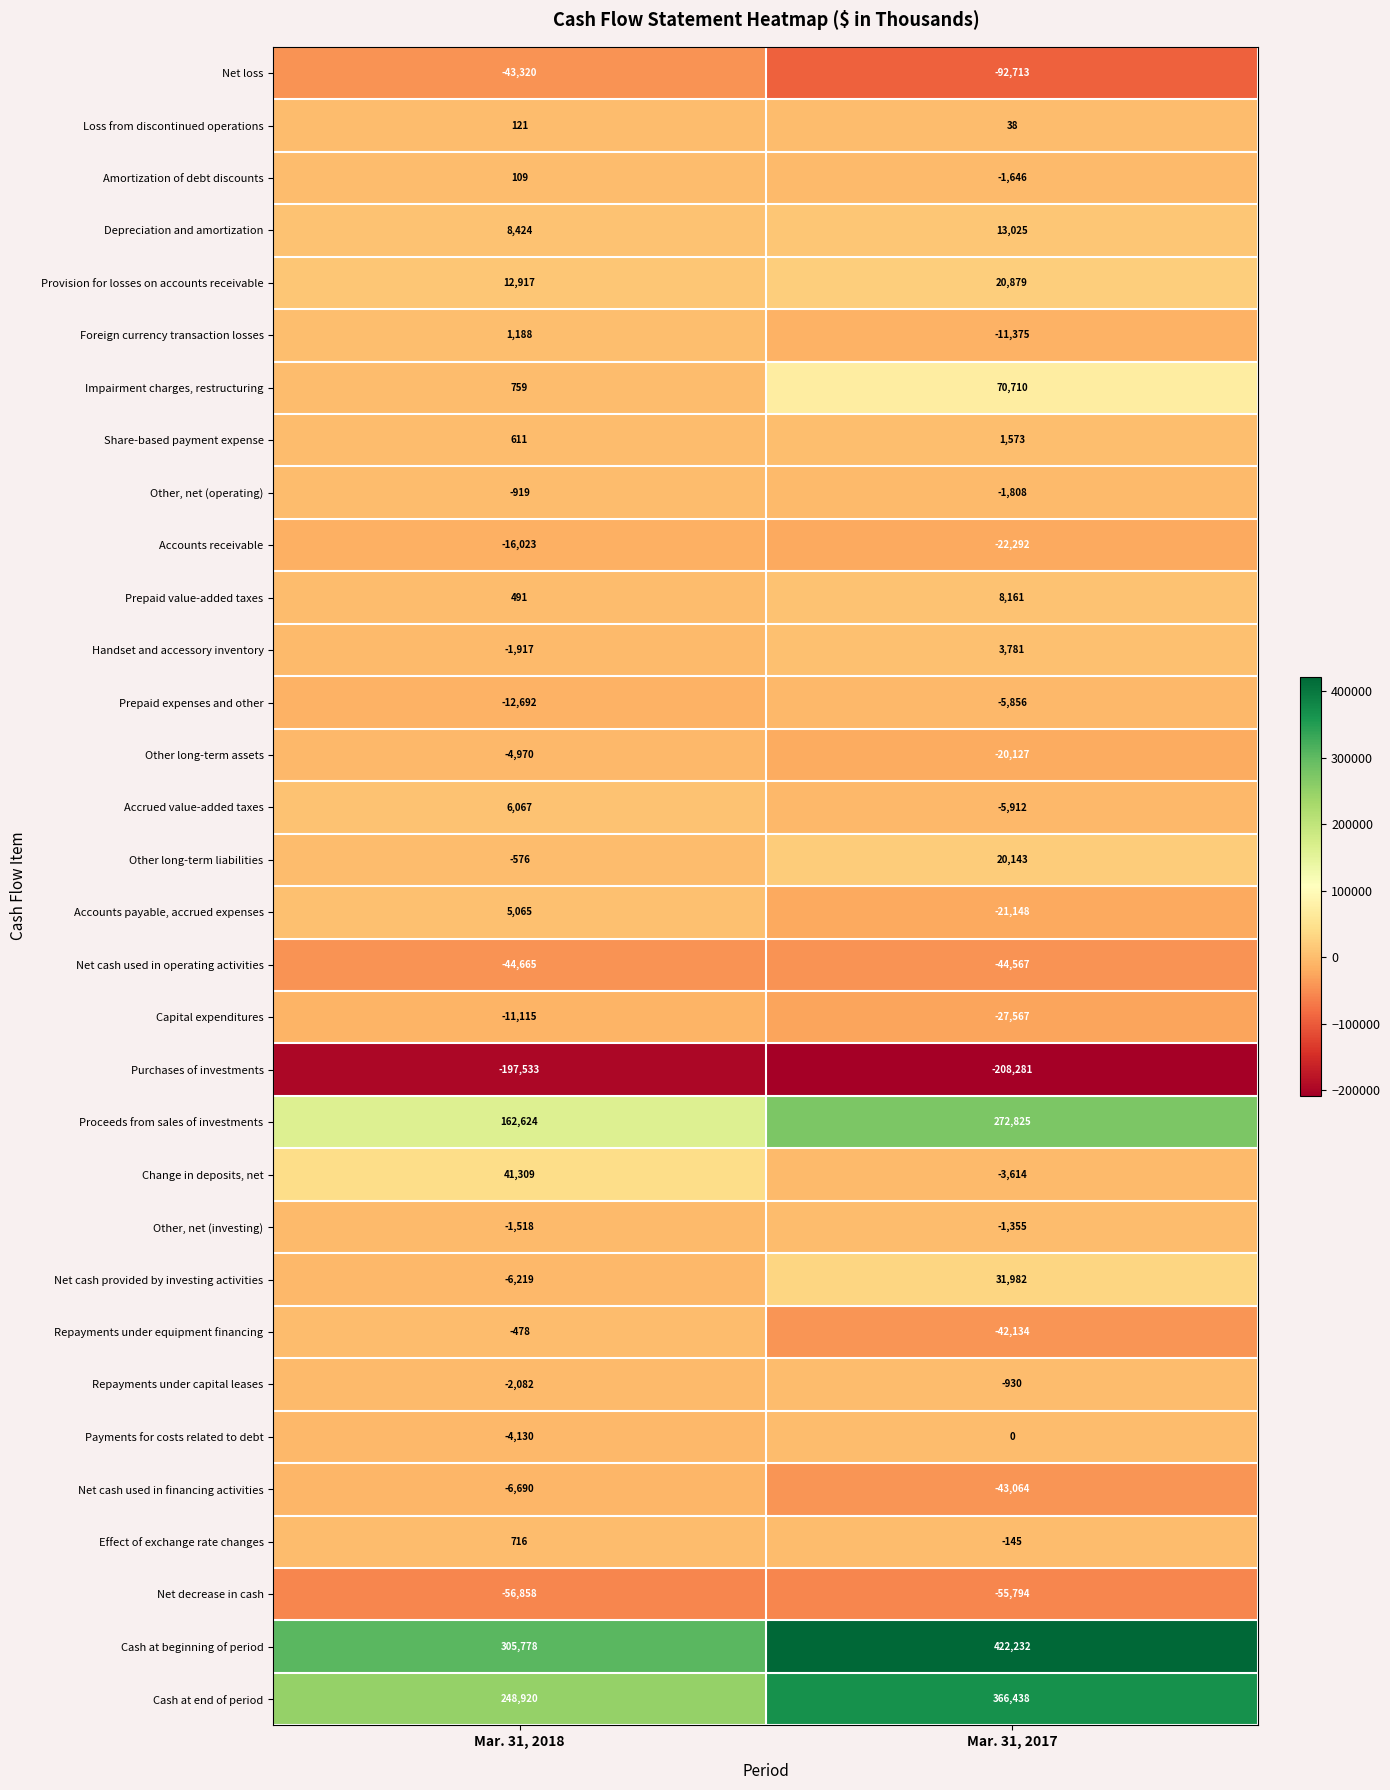

At which label is Repayments under equipment financing closest to -21306?

Mar. 31, 2018